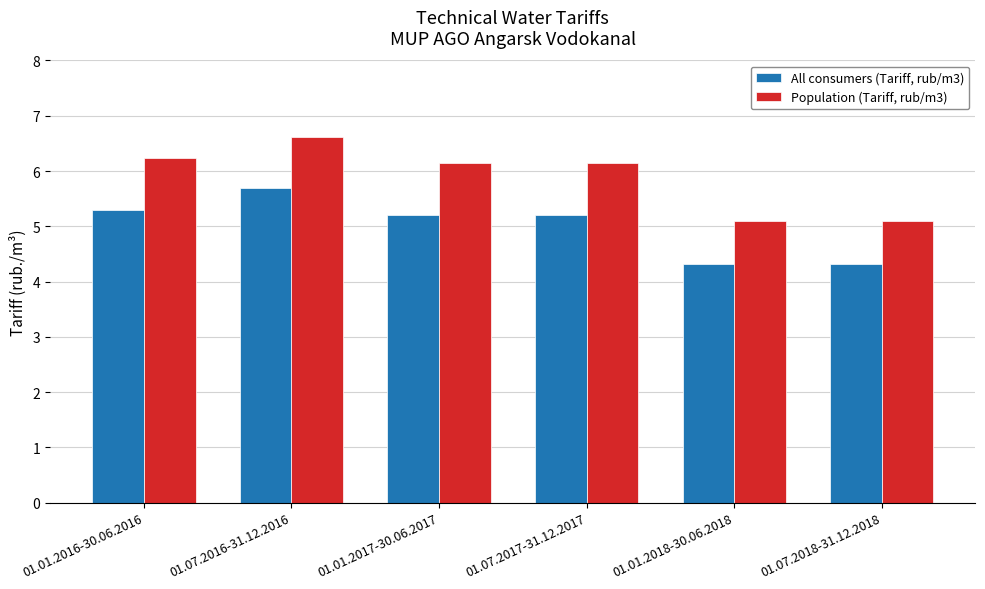

What is the label of the 4th bar from the right?

01.01.2017-30.06.2017